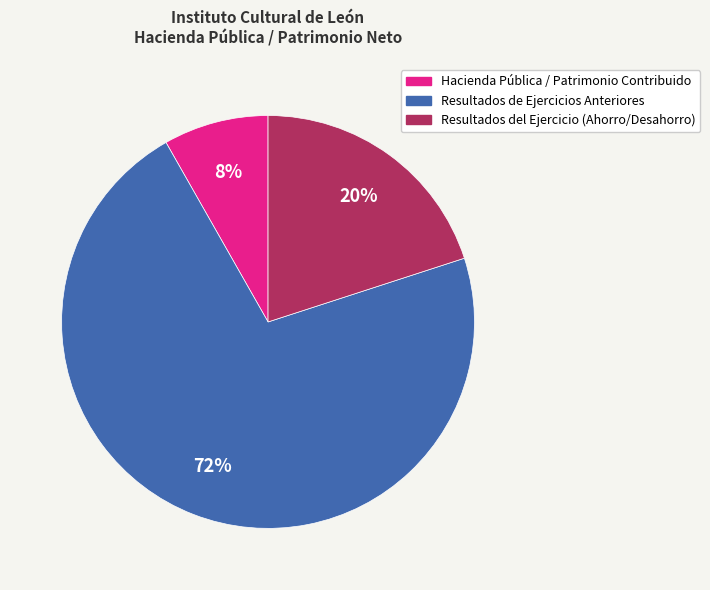

Do Hacienda Pública / Patrimonio Contribuido and Resultados del Ejercicio (Ahorro/Desahorro) together represent more than half of the pie?

No